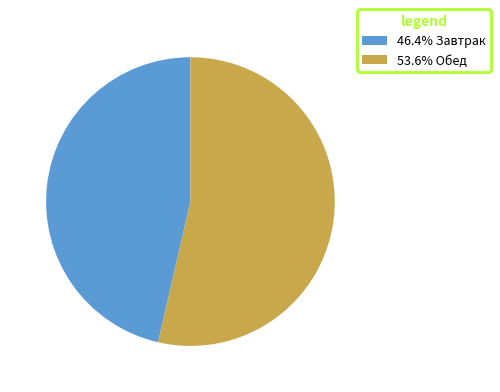

What is the ratio of the value at 53.6% Обед to the value at 46.4% Завтрак?

1.2